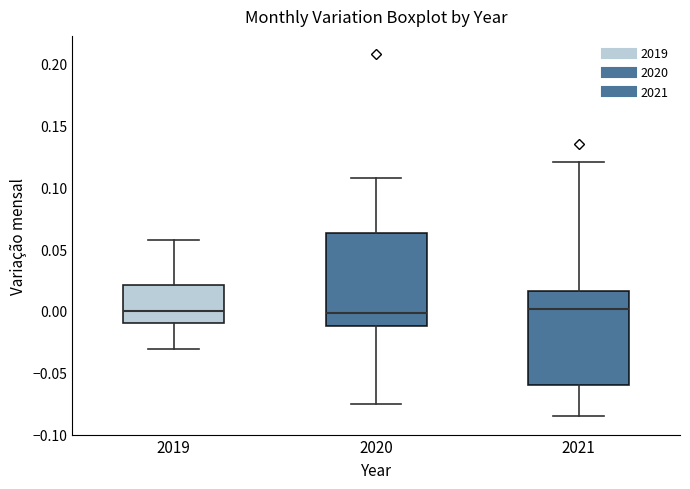

Reading left to right, transcribe this box plot: for each box, give where its median line is, the range the box spans, and where its two whiskers end, as read against the y-axis. The values are not printed on the chart, so give them approximately, as read against the axis.

2019: median 0.000, box -0.010 to 0.020, whiskers -0.030 to 0.055
2020: median 0.000, box -0.010 to 0.065, whiskers -0.075 to 0.110
2021: median 0.000, box -0.060 to 0.015, whiskers -0.085 to 0.120